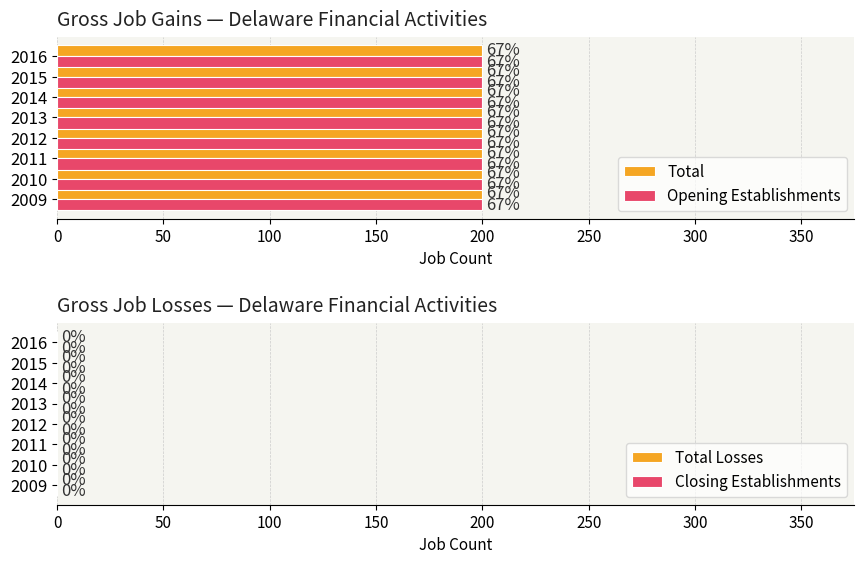

Where is Gross job gains nearest to the value 200?

2009